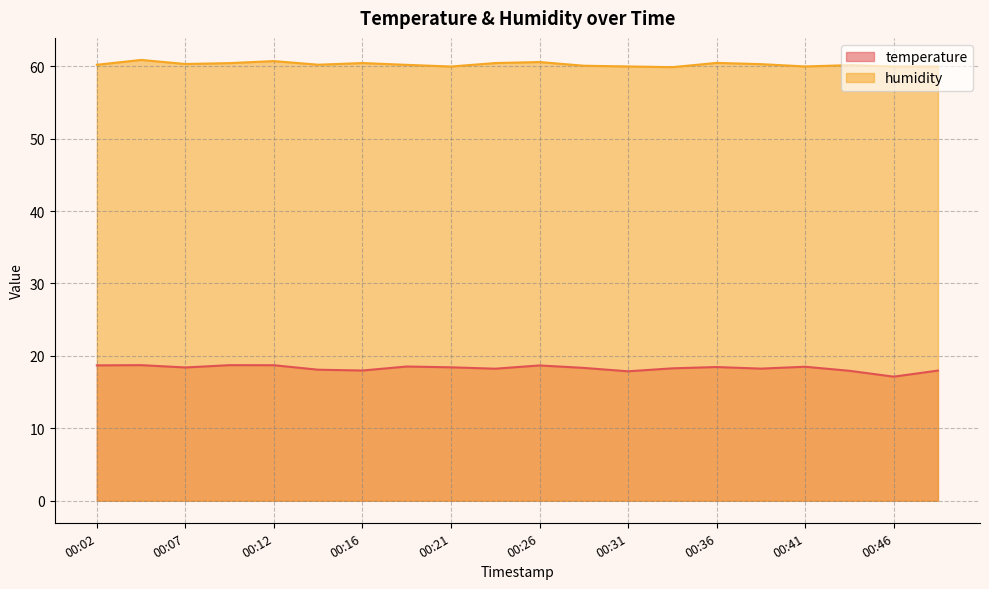

At how many categories does at least one series exceed 34?

20